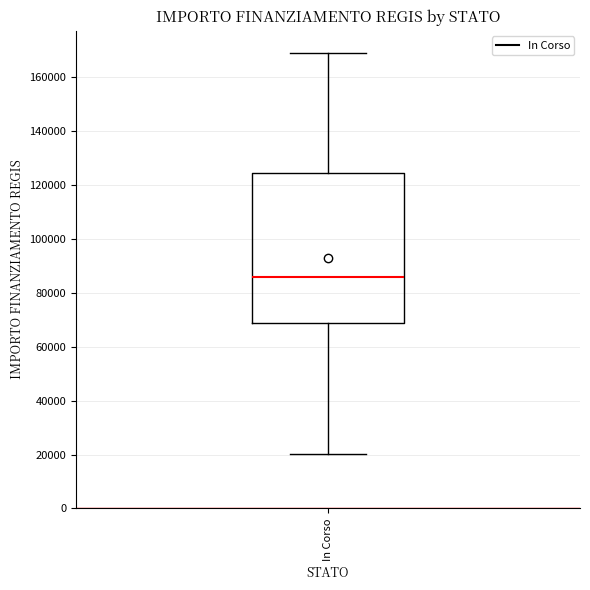

Transcribe this box plot: give where the median line is, the range the box spans, and where the two whiskers end, as read against the y-axis. The values are not printed on the chart, so give them approximately, as read against the axis.

median 86000, box 68000 to 124000, whiskers 20000 to 168000